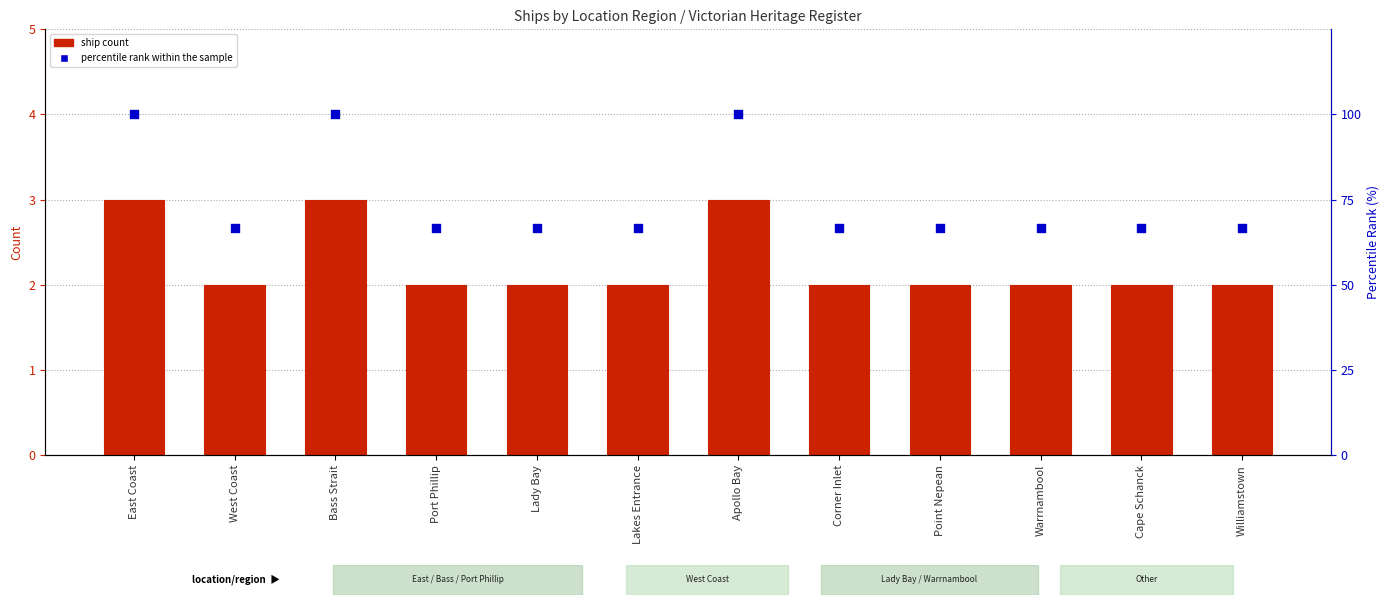

Which series reaches the maximum Y coordinate?

percentile rank within the sample